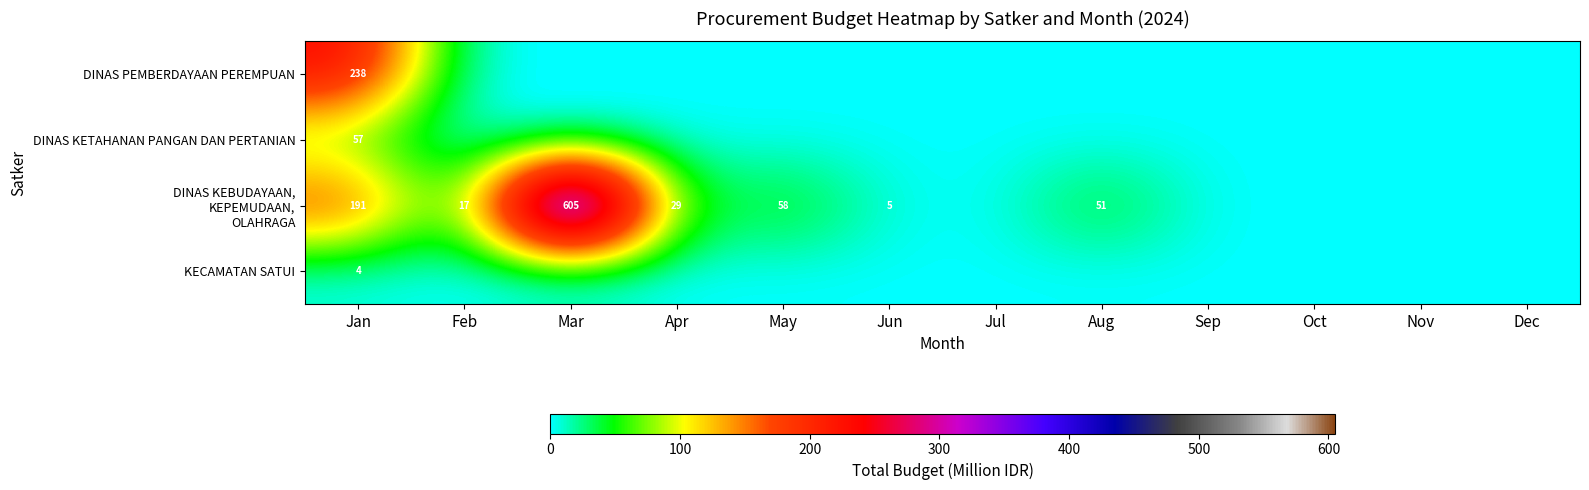

Is the value of DINAS KETAHANAN PANGAN DAN PERTANIAN at Dec greater than the value of DINAS KEBUDAYAAN, KEPEMUDAAN, OLAHRAGA at Dec?

No